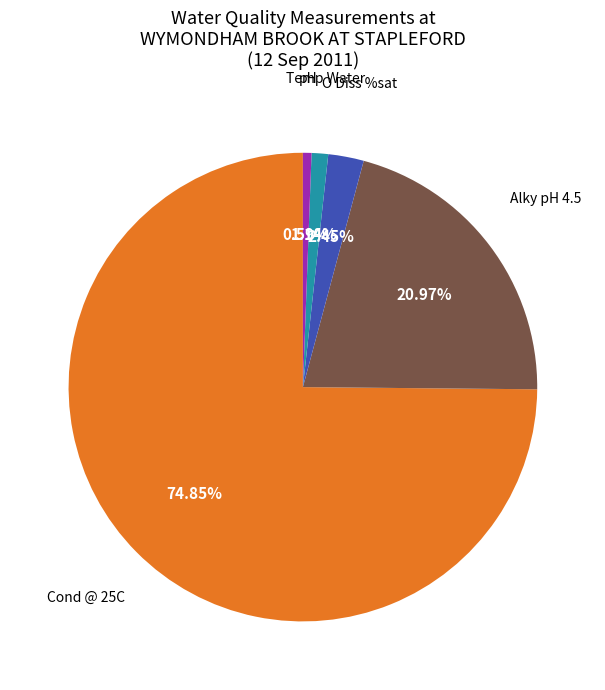

Does any single category account for the majority?

Yes